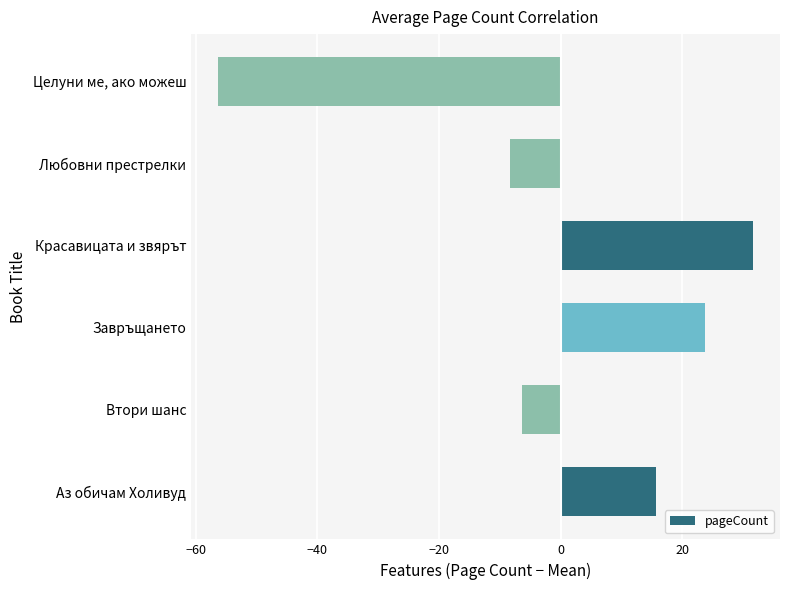

How many data points are less than 15?

3